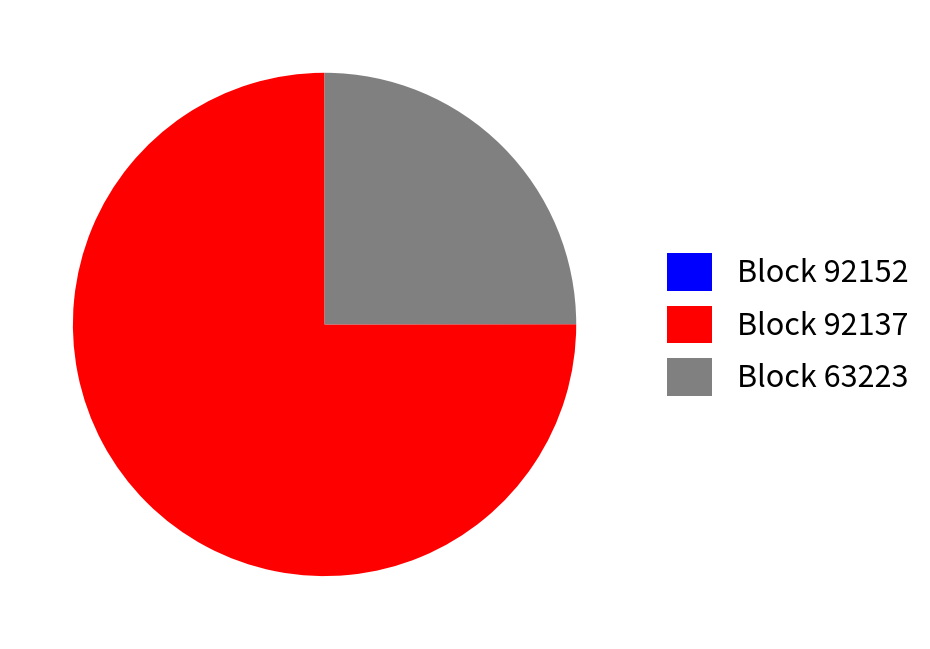

Which slice is the largest?

Block 92137